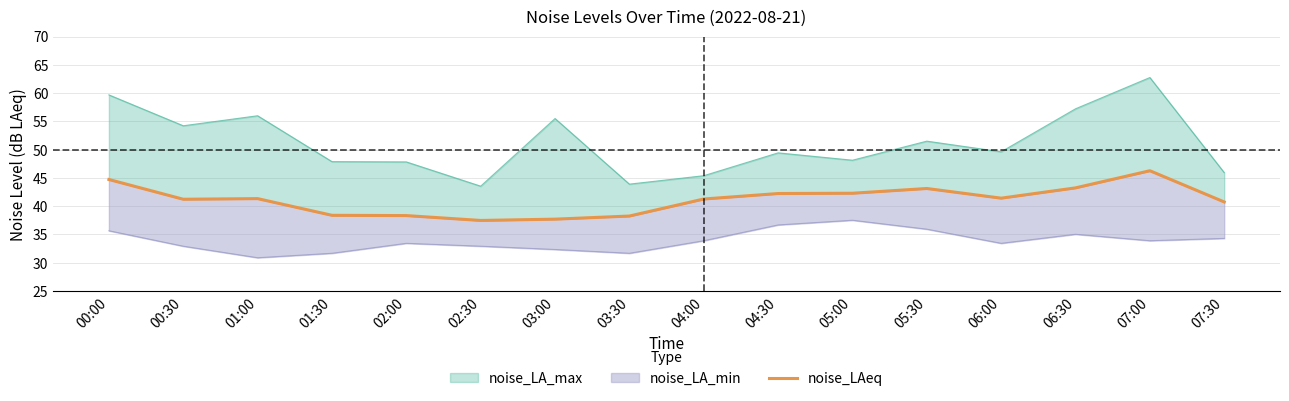

What is the sum of all values?

658.1